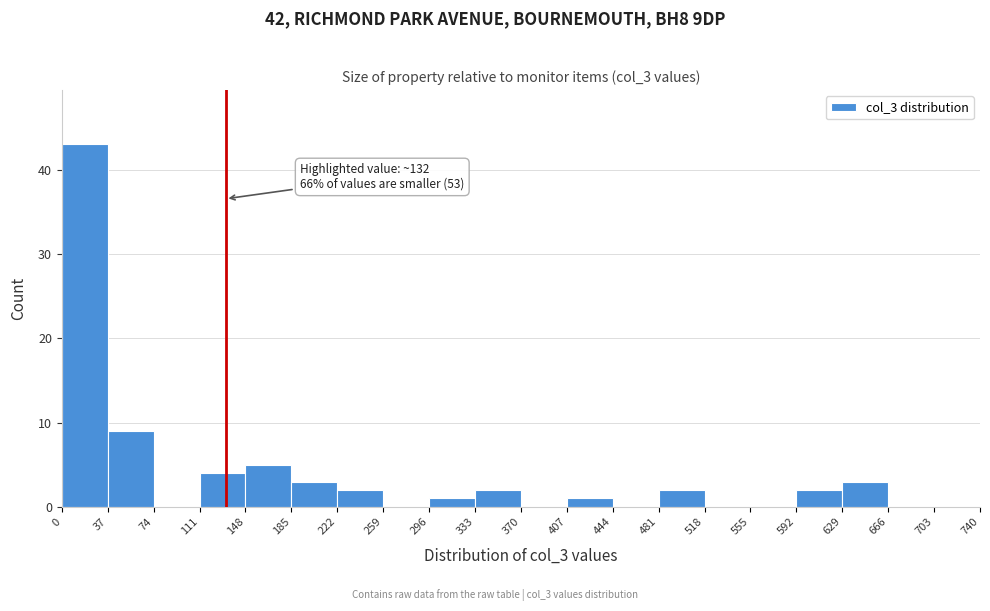

Over which range of the x-axis is the bar tallest?

0 to 37